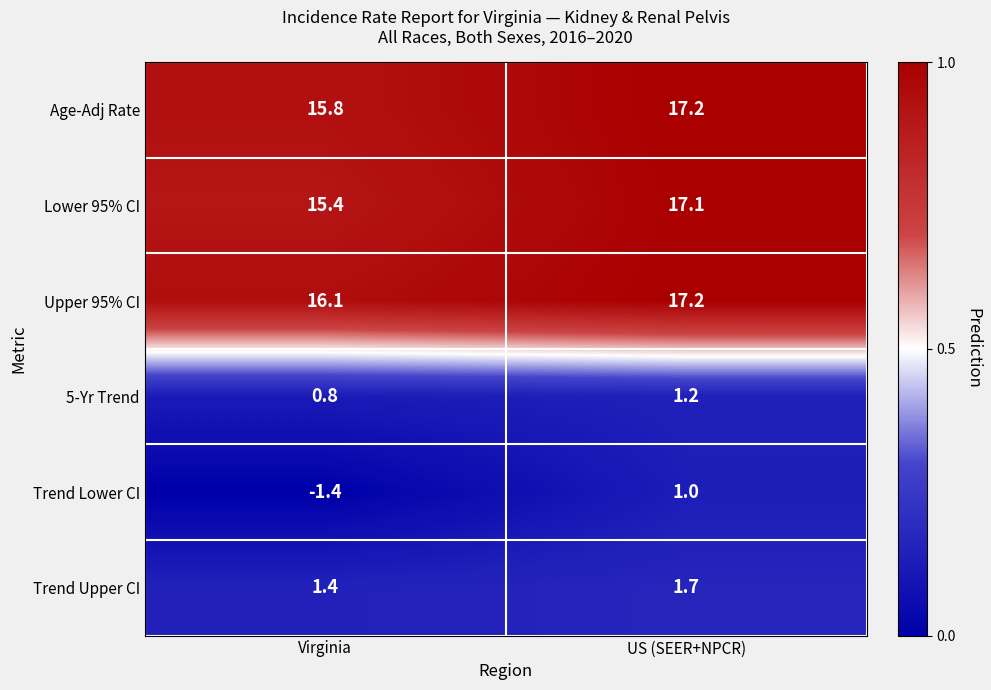

How many distinct data groups are displayed?

6